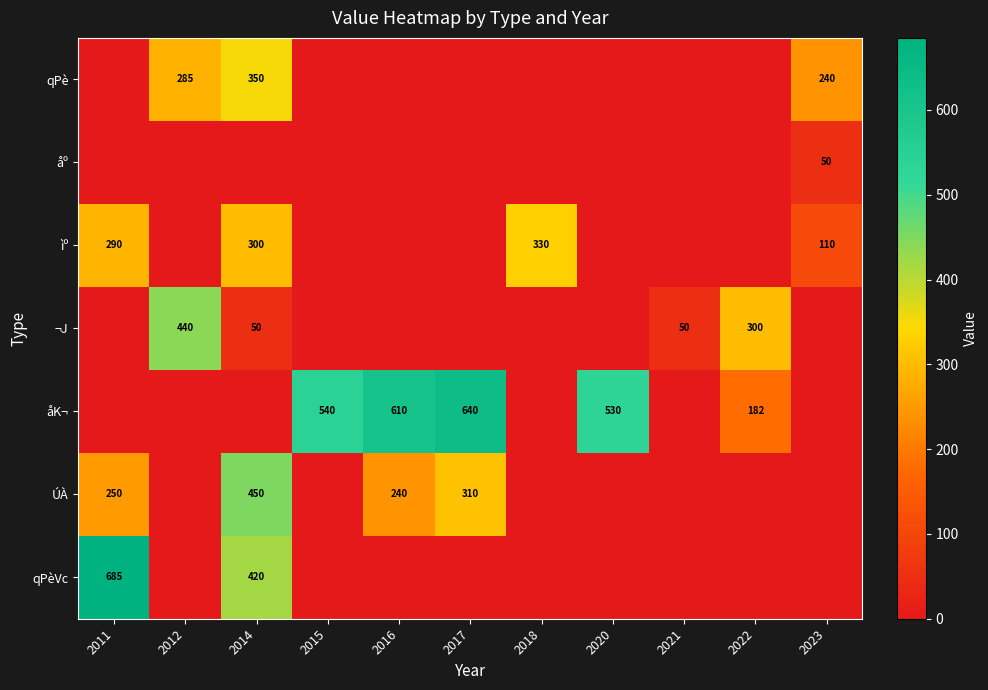

The ìº series shows 300 at 2014. True or false?

True